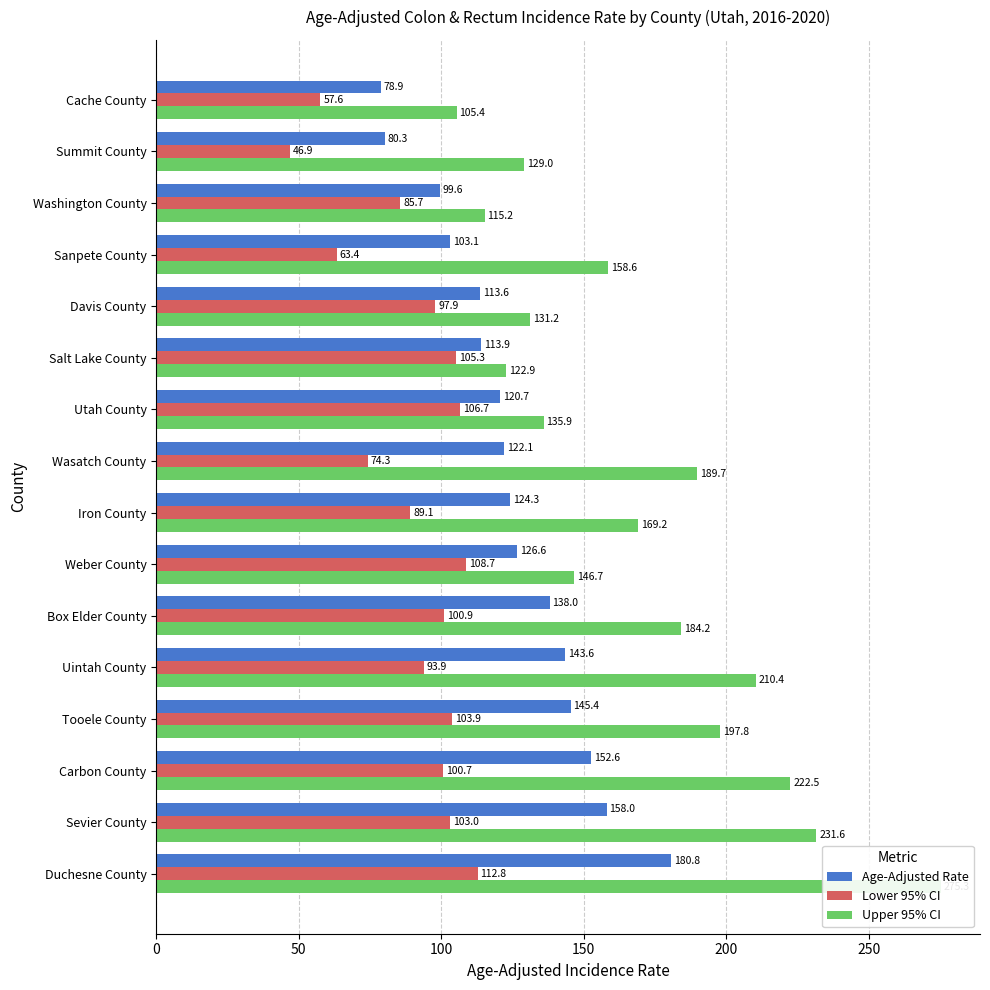

What is the value of the Upper 95% CI bar at the 16th from the left?

105.4